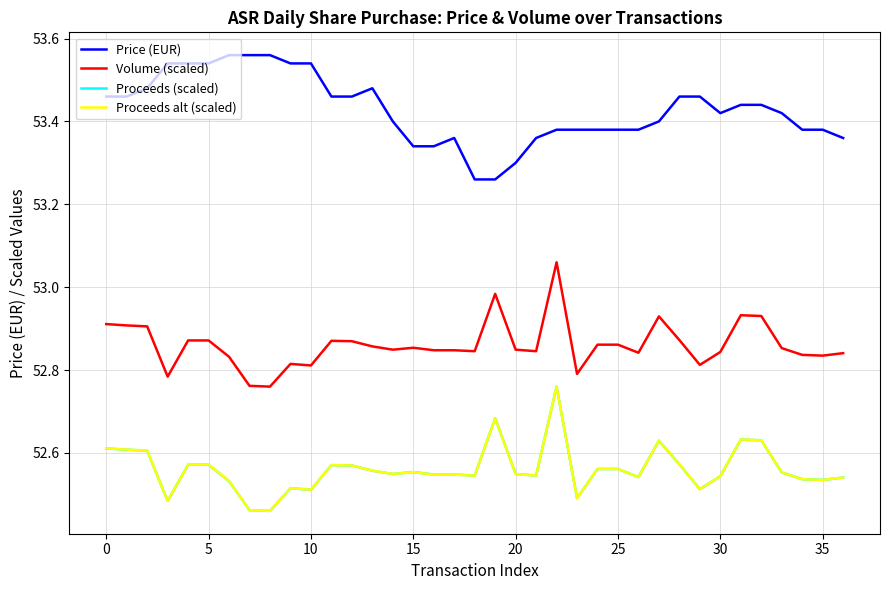

How many categories are shown in the chart?

37